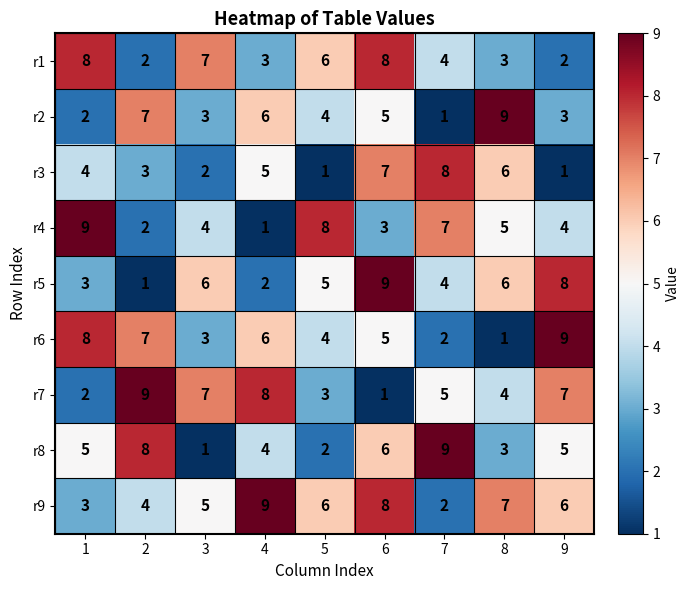

The r3 series shows 3 at 4. True or false?

False